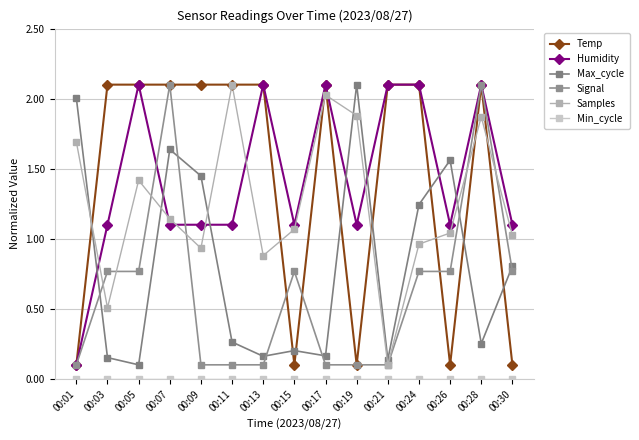

Is the value of Temp at 00:09 greater than the value of Min_cycle at 00:21?

Yes